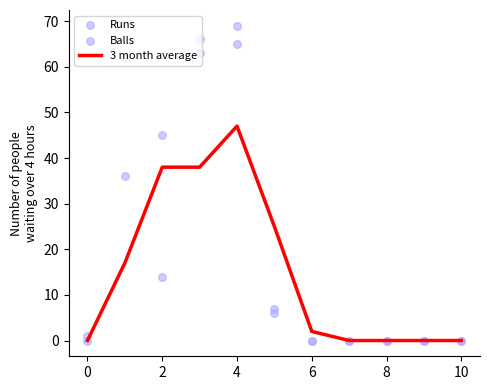

Is the value of 3 month average at 10 greater than the value of Runs at 8?

No